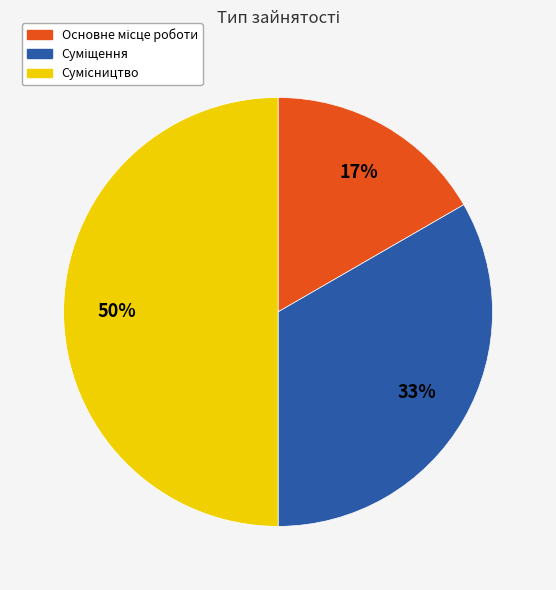

To the nearest percent, what is the average slice percentage?

33%